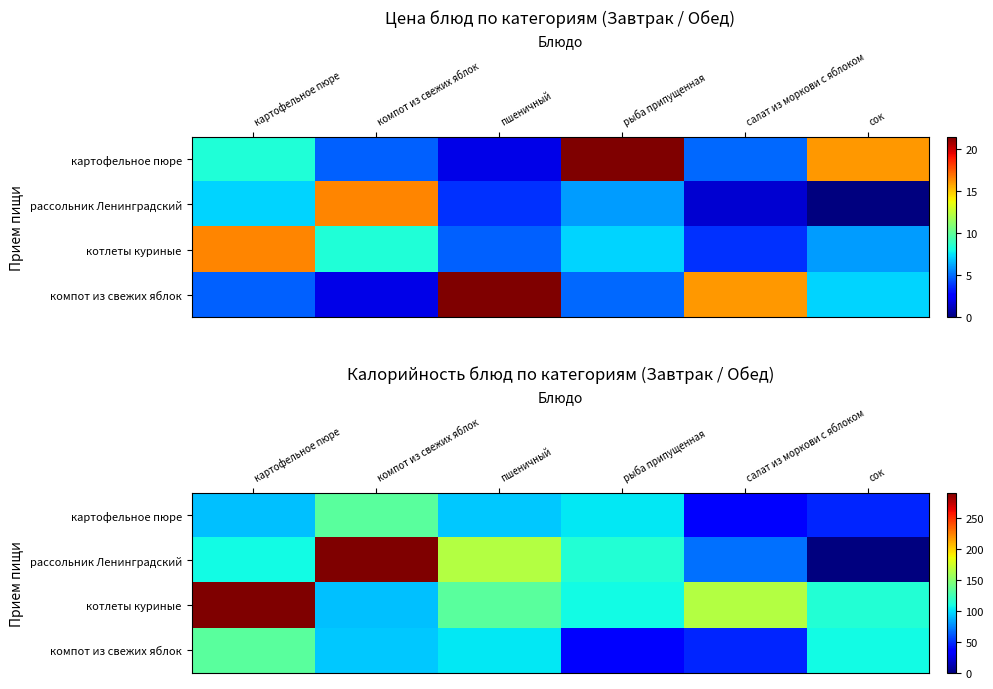

The value of компот из свежих яблок at салат из моркови с яблоком is 27.8. True or false?

False